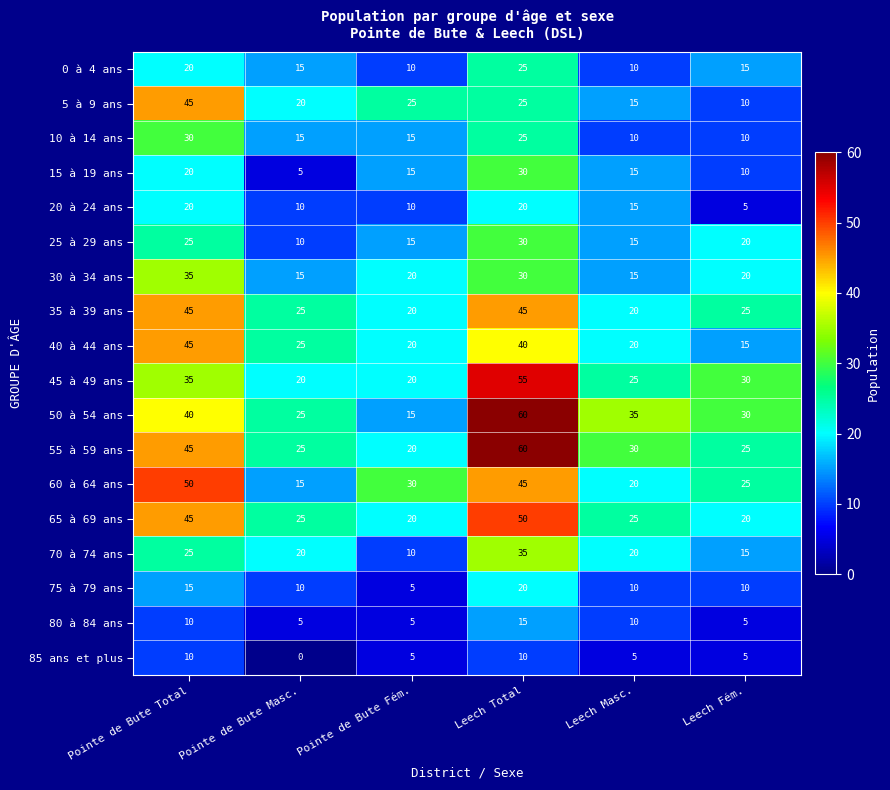

Between Pointe de Bute Fém. and Leech Masc., which series saw the biggest shift?

50 à 54 ans